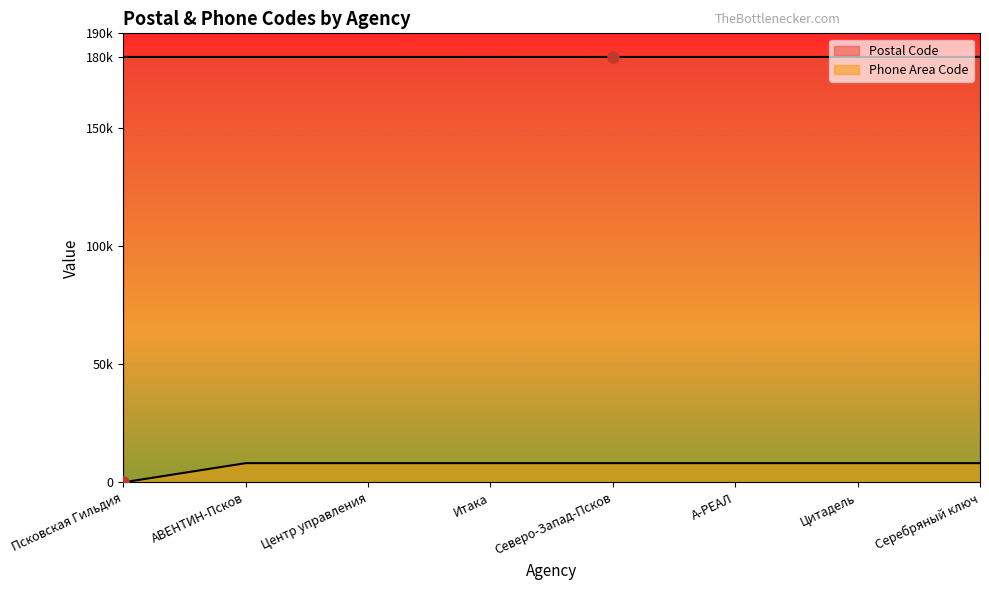

True or false: Phone Area Code has more than 2 interior local peaks.

False